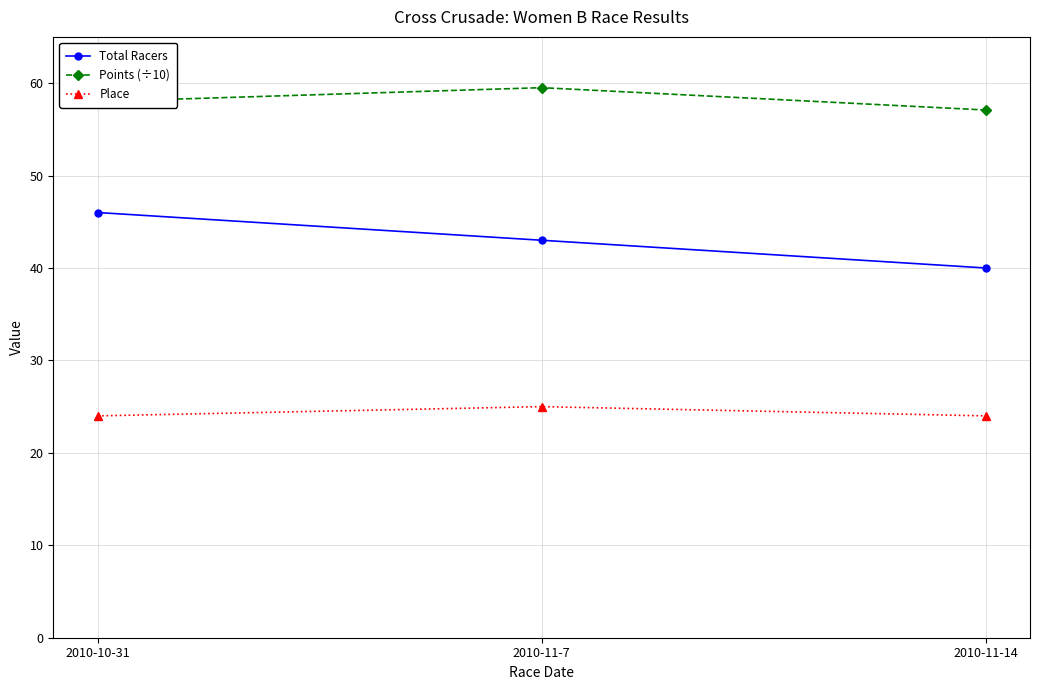

What are all the series names shown in the legend?

Total Racers, Points (÷10), Place